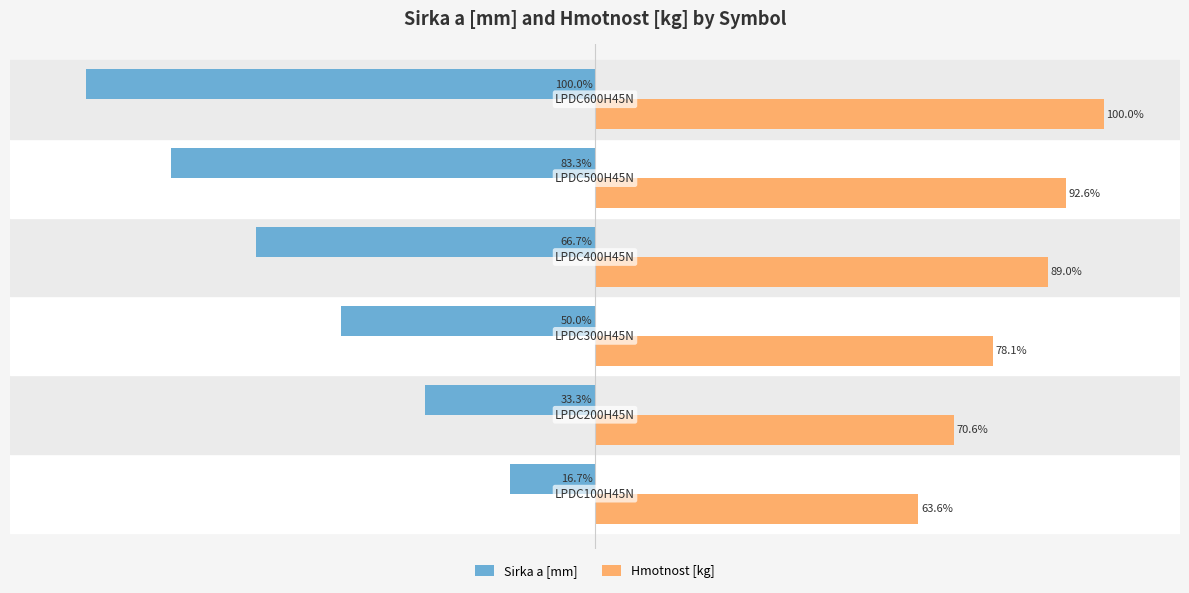

List the series in order of their peak value, highest first.

Hmotnost [kg], Sirka a [mm]